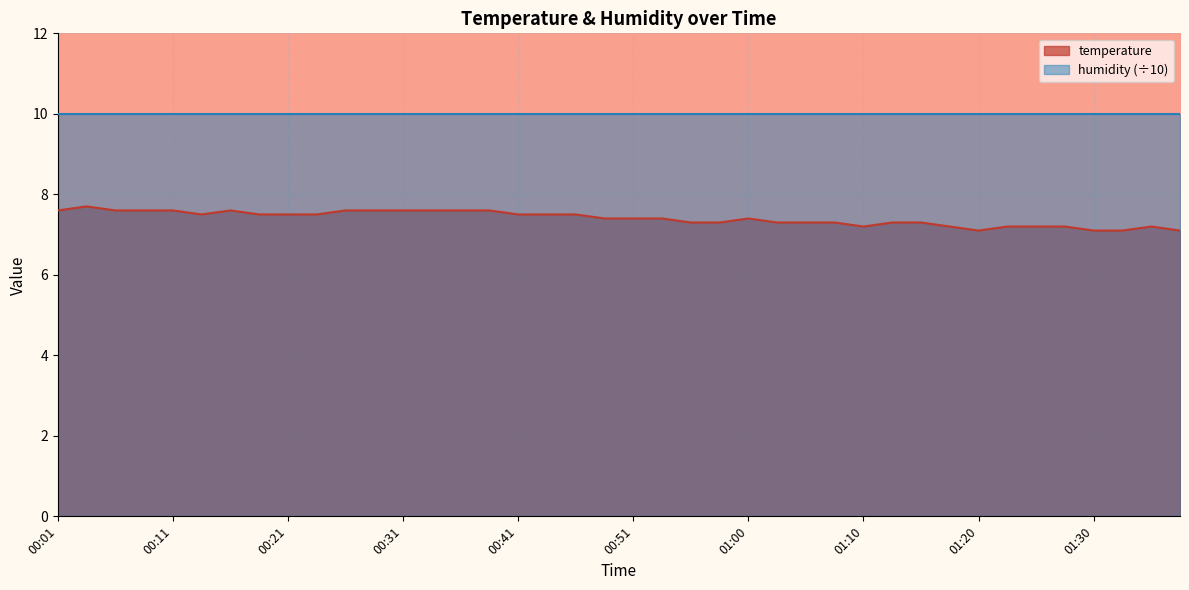

What is the smallest value displayed?

7.1